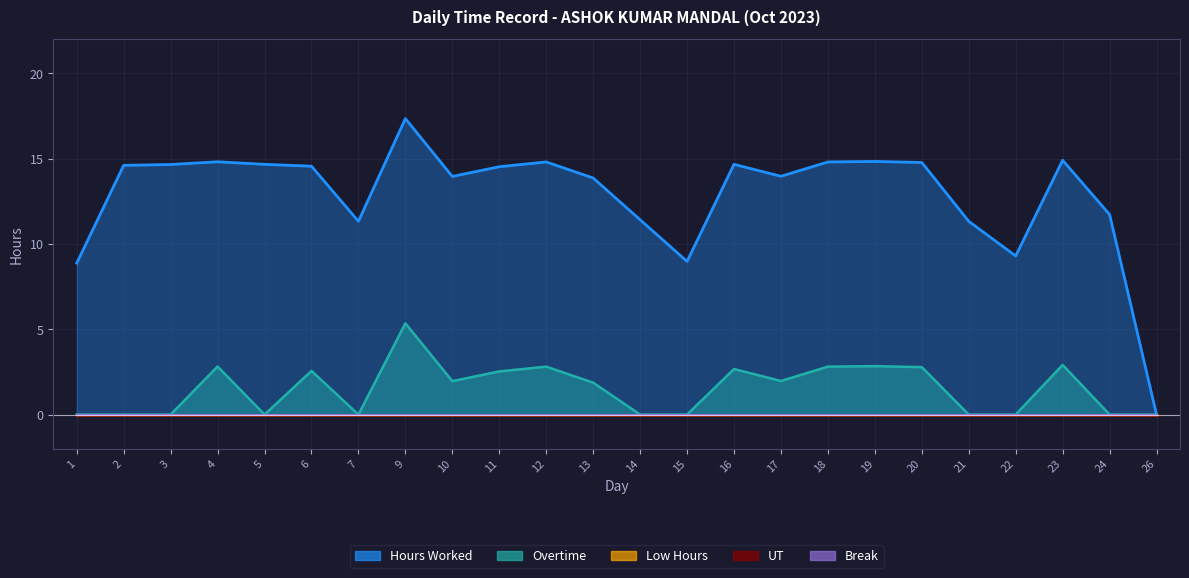

What is the maximum value for Hours Worked?

17.4